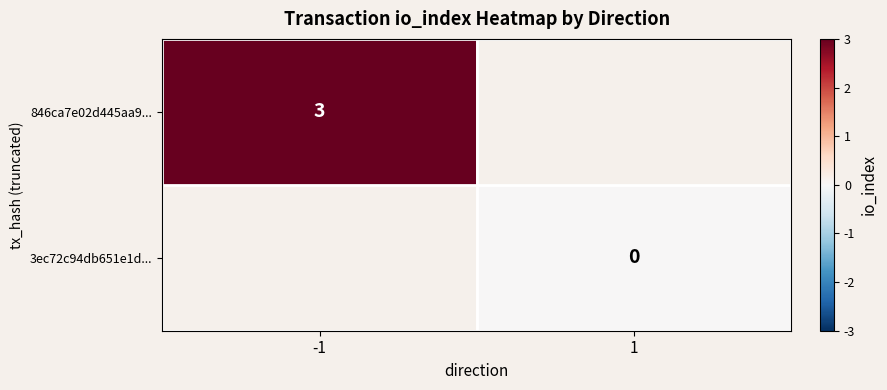

Is it true that 846ca7e02d445aa9... equals 3 at -1?

True